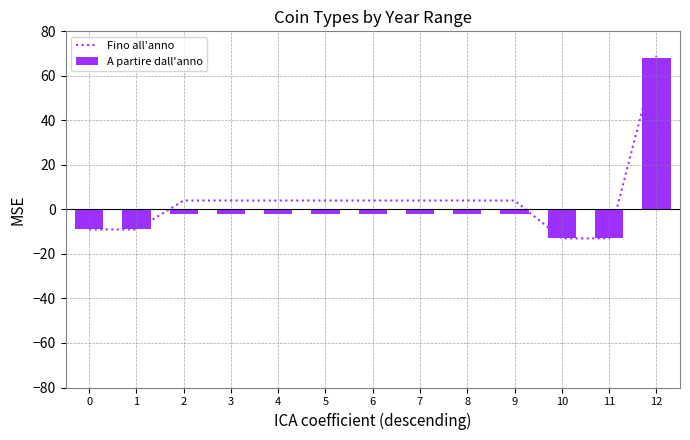

Which series has the largest total across all categories?

Fino all'anno